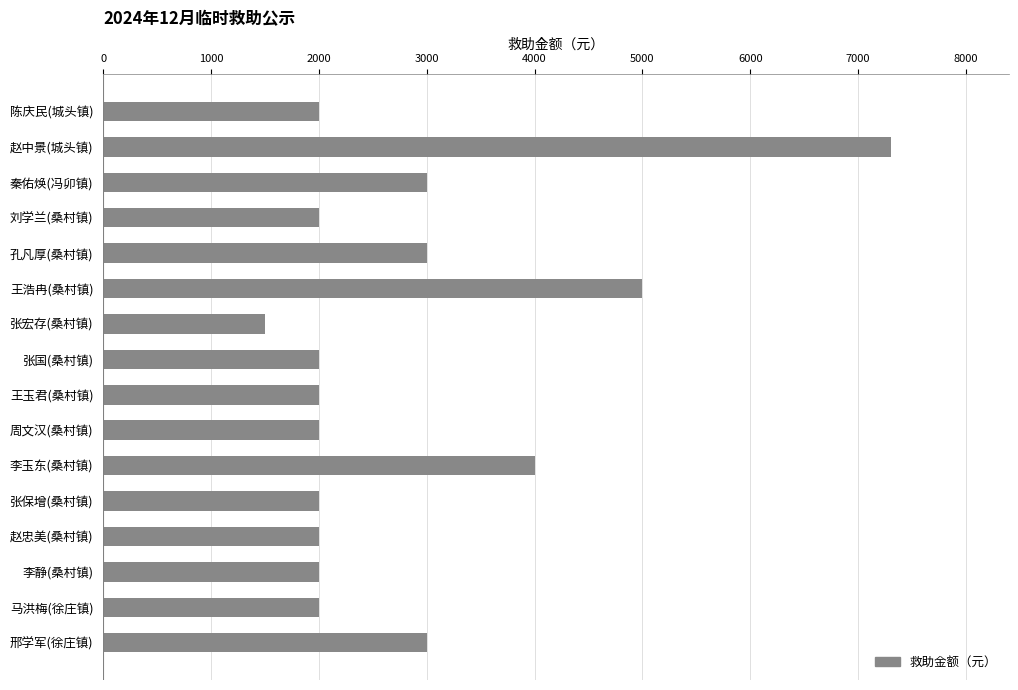

How many bars are there in total?

16